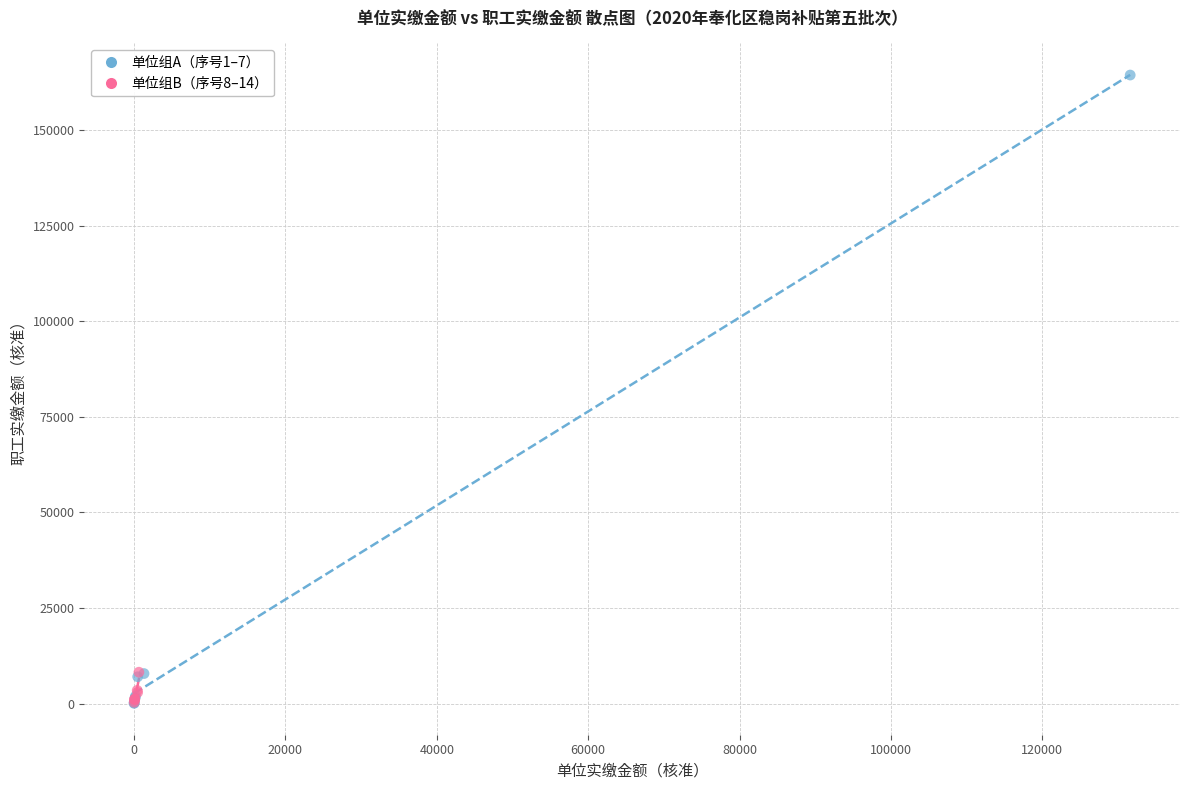

What are all the series names shown in the legend?

单位组A（序号1–7）, 单位组B（序号8–14）